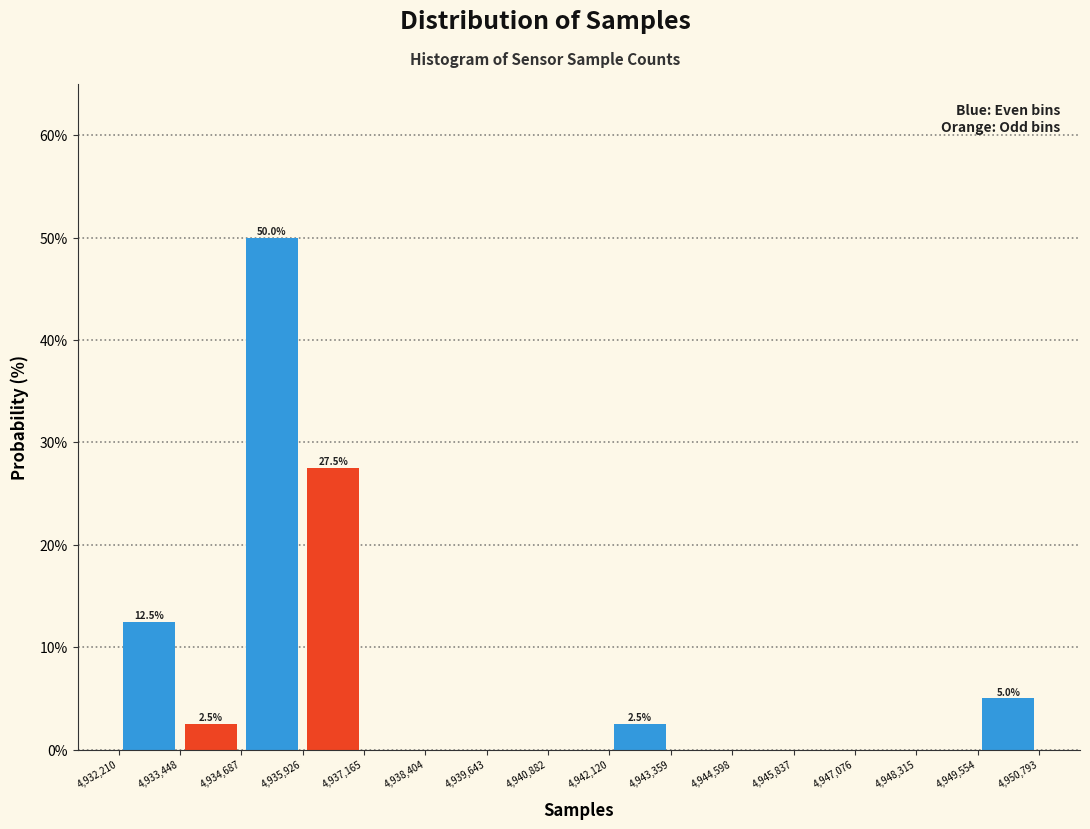

Which range on the x-axis has the tallest bar?

4,934,687 to 4,935,926